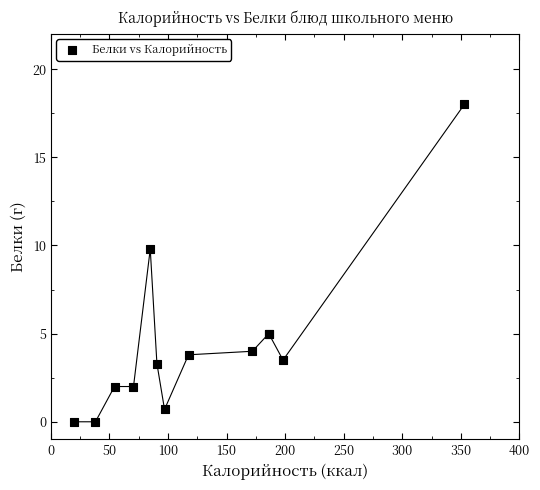

What Y value in the scatter plot is closest to 9?

9.8